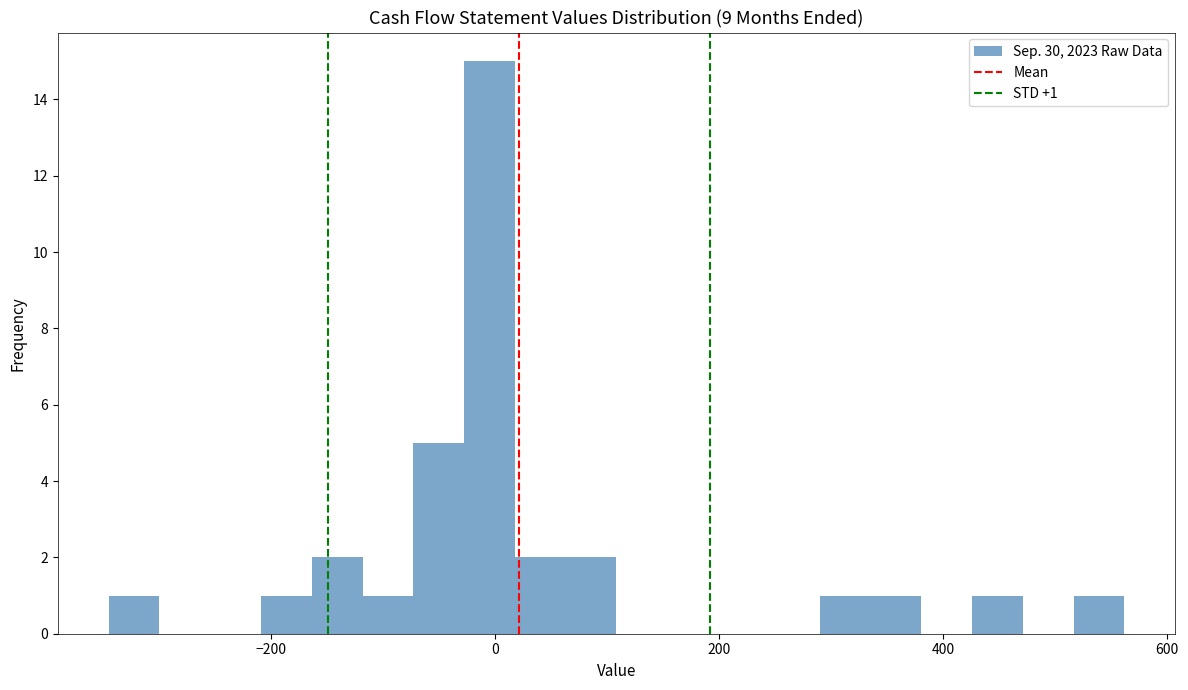

Around what value on the x-axis is the tallest bar? Give the approximate position of its centre, as read against the axis.

0